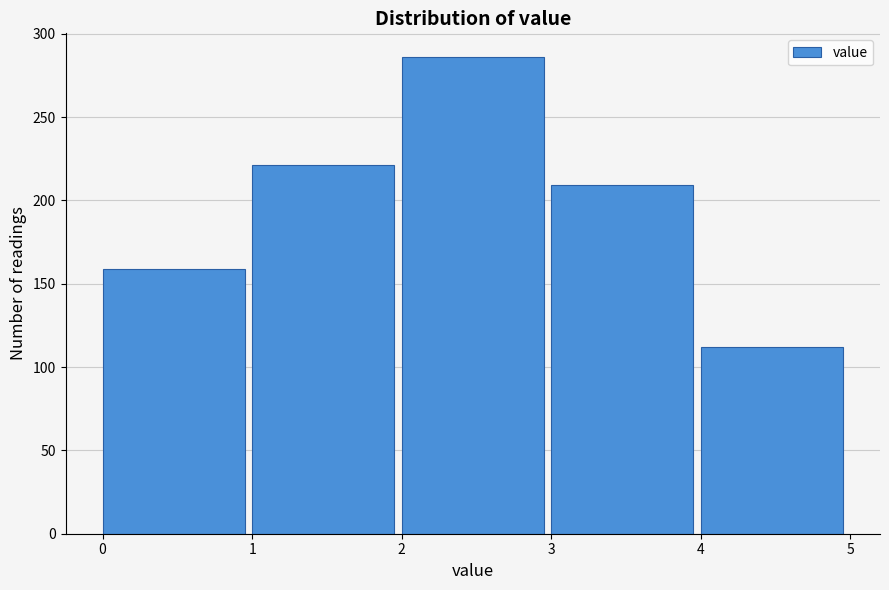

Over which range of the x-axis is the bar tallest?

2 to 3